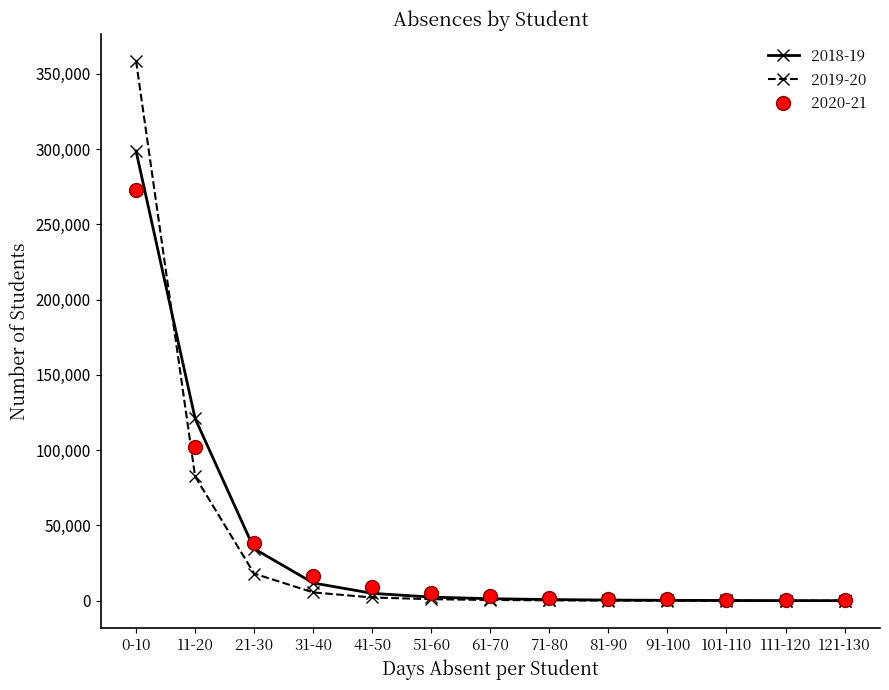

Rank the series at 11-20 from highest to lowest value.

2018-19, 2020-21, 2019-20